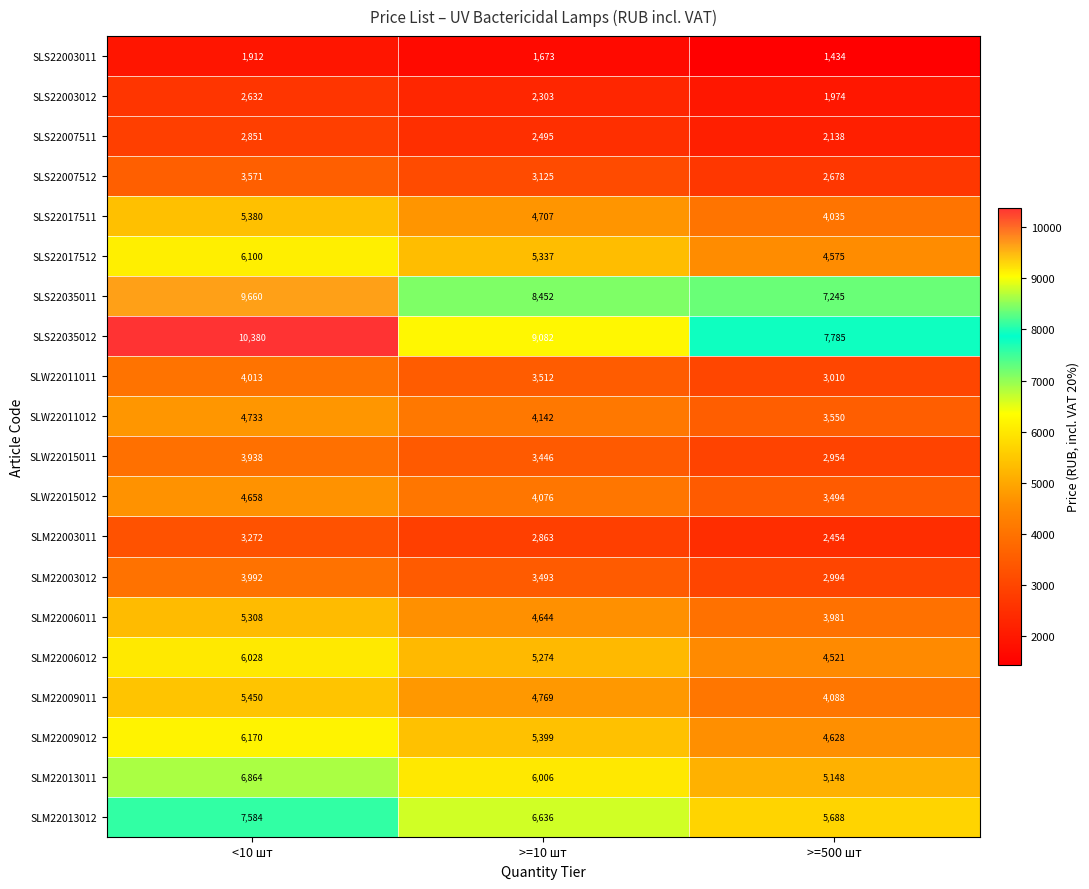

True or false: SLS22007511 has a value of 868 at <10 шт.

False